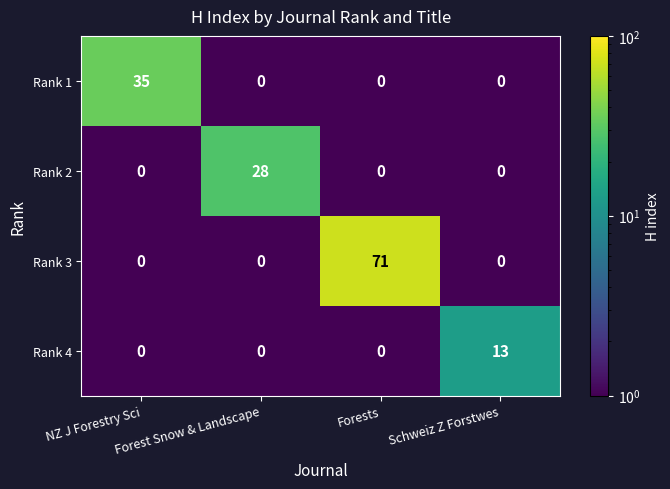

True or false: Rank 2 has a value of 0 at NZ J Forestry Sci.

True